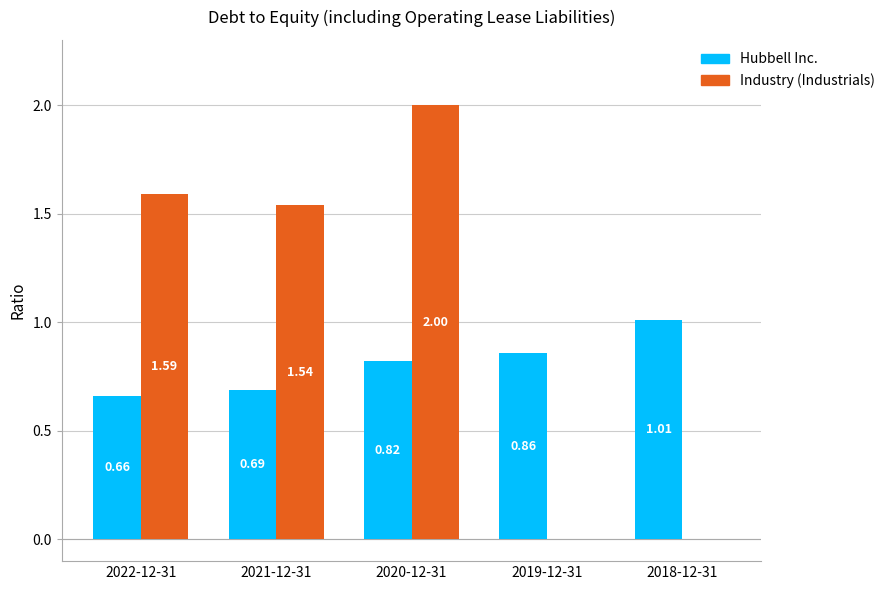

Between 2019-12-31 and 2018-12-31, which series saw the biggest shift?

Hubbell Inc.